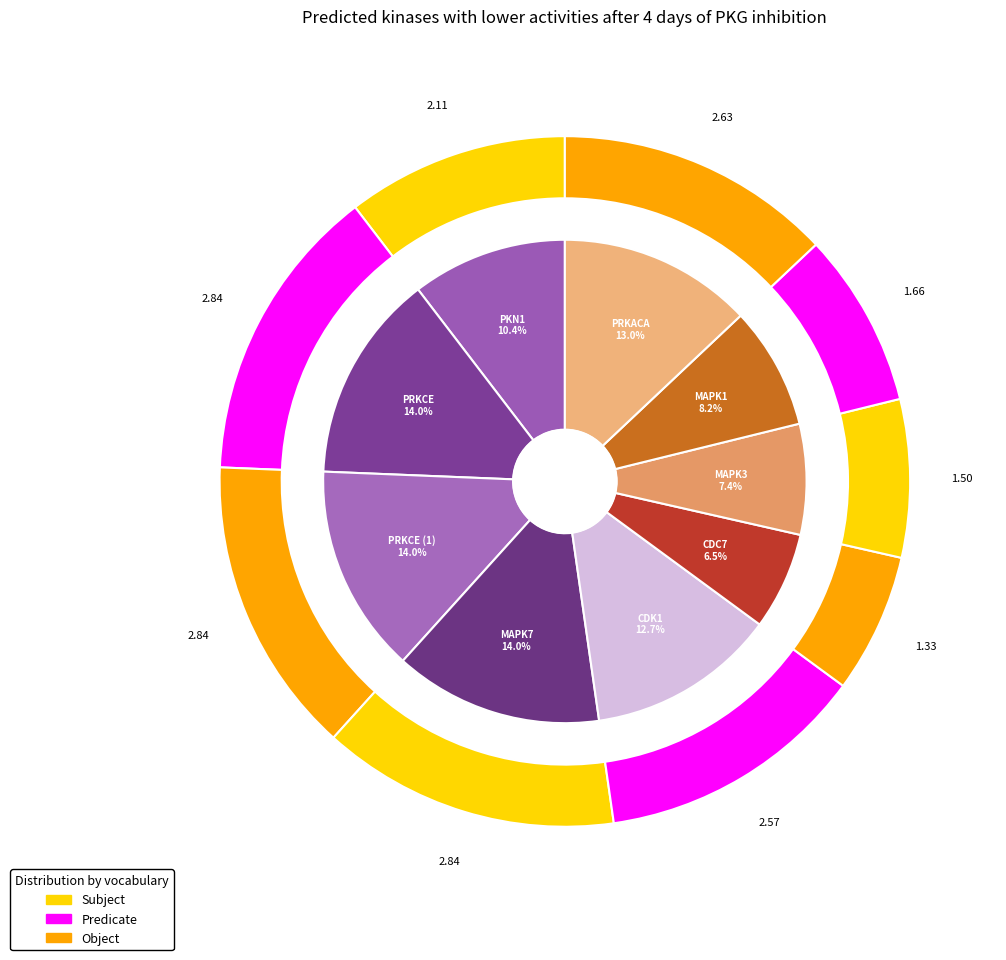

Is the sum of CDK1 and MAPK7 greater than half?

No